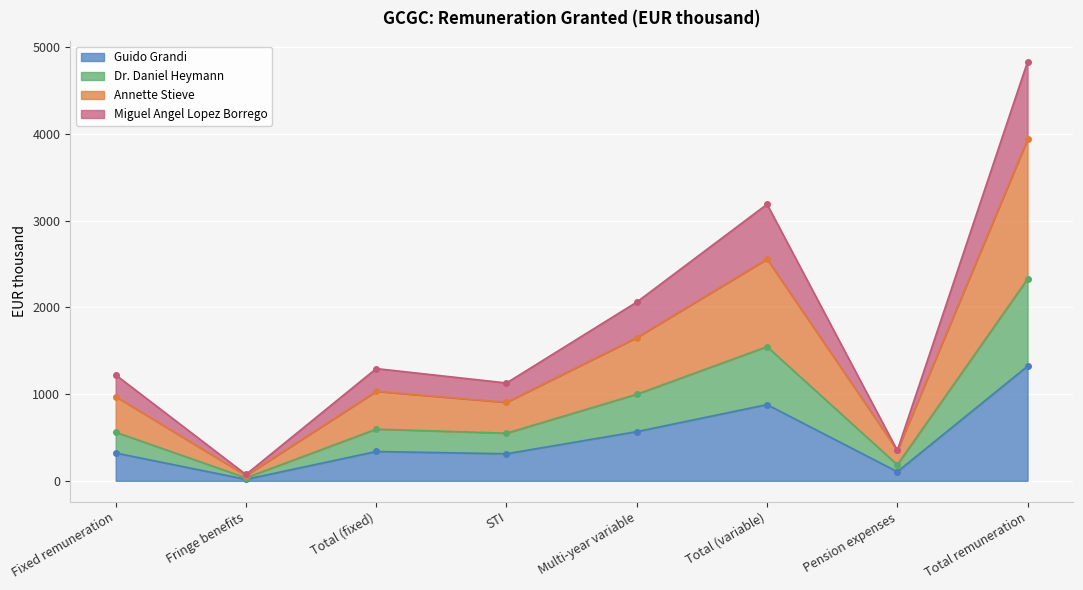

At which label does Dr. Daniel Heymann reach its minimum?

Fringe benefits